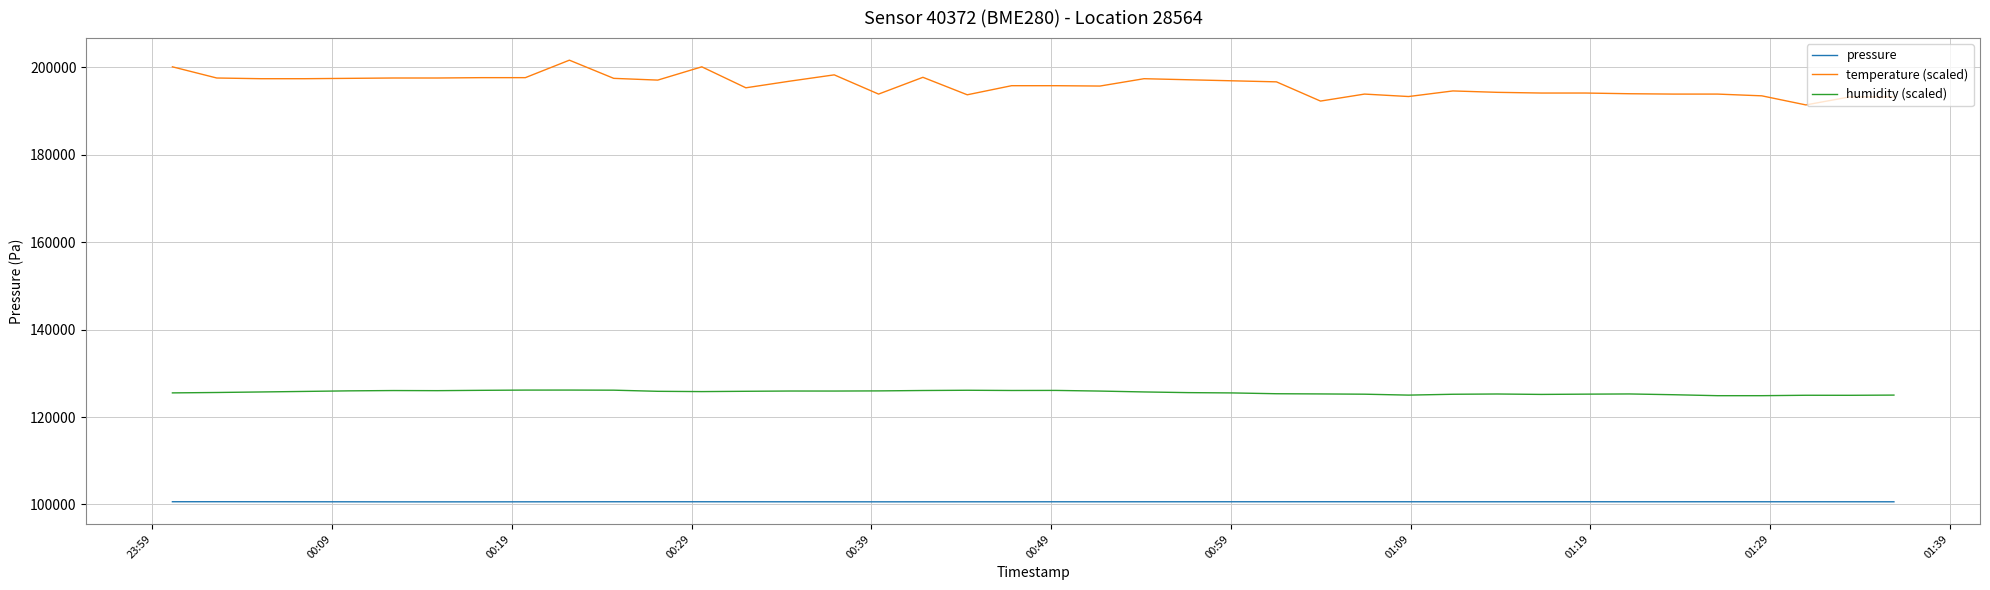

List the series in order of their peak value, highest first.

temperature (scaled), humidity (scaled), pressure